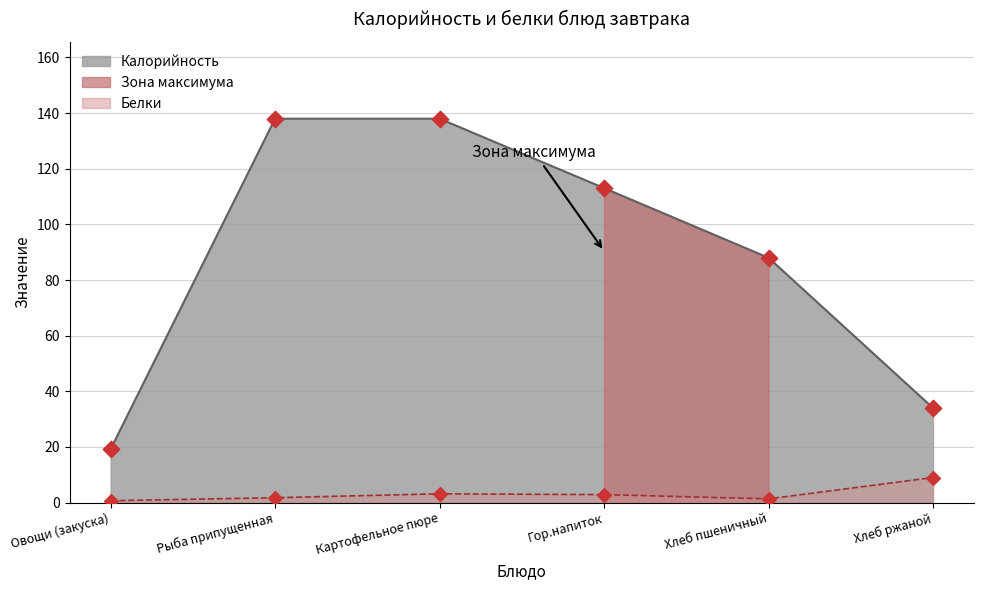

What is the total value across all series at Овощи (закуска)?

19.9